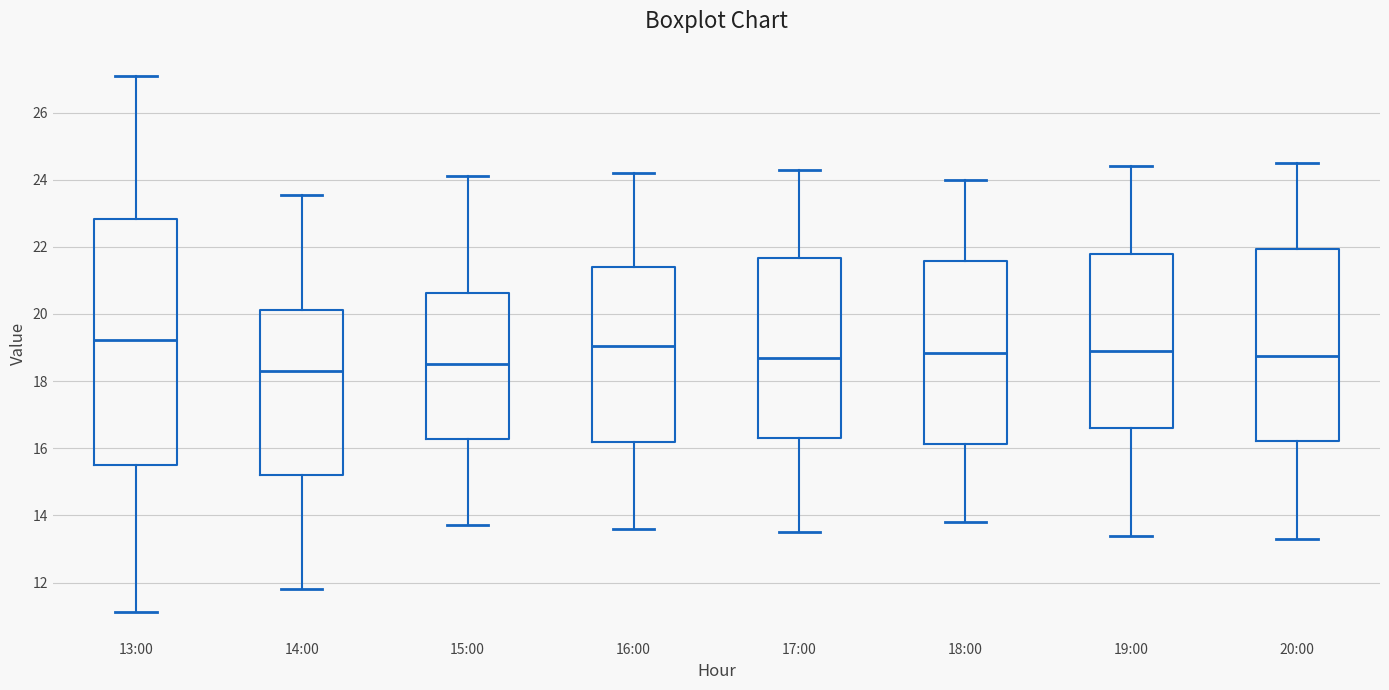

Comparing the boxes themselves (not the whiskers), which one is the tallest?

13:00